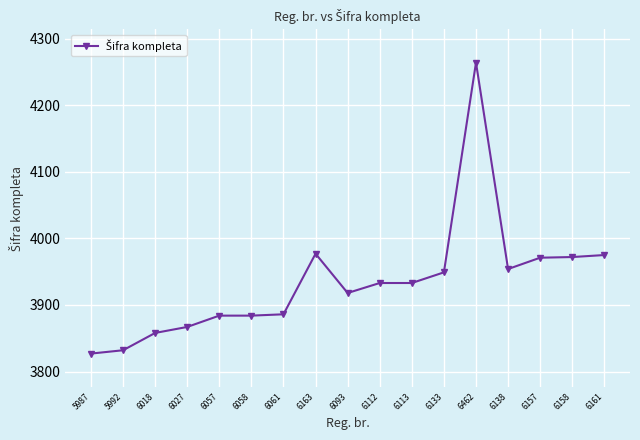

How many categories are shown in the chart?

17